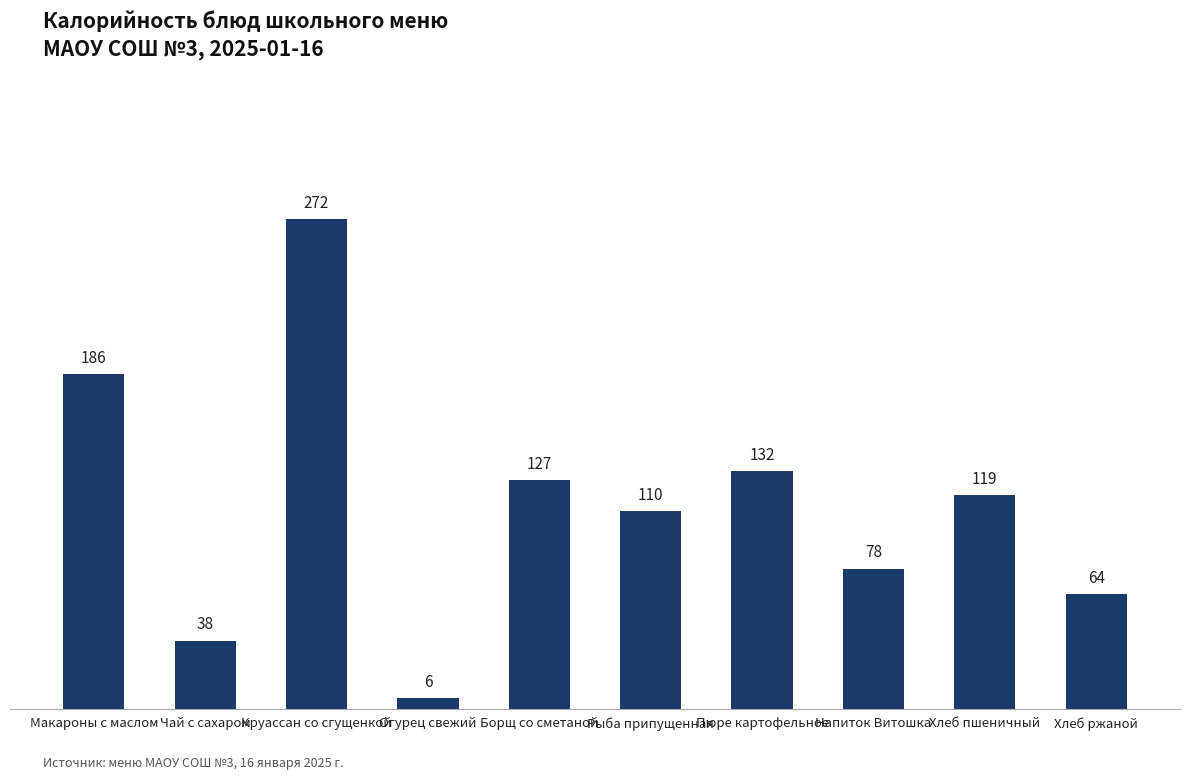

What is the maximum value shown in the chart?

272